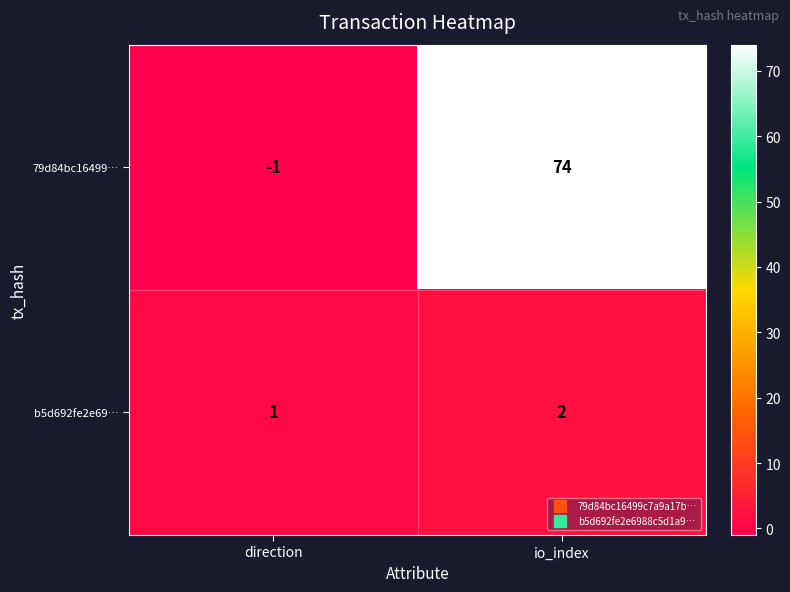

Reading left to right, extract all data points from this chart.

79d84bc16499…: direction=-1	io_index=74
b5d692fe2e69…: direction=1	io_index=2